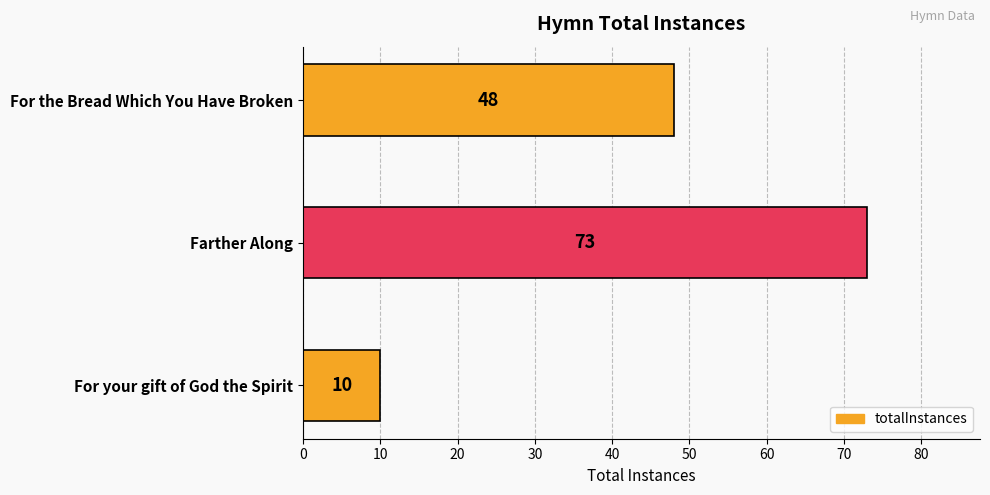

Reading bottom to top, list all the values displayed in this chart.

10	73	48